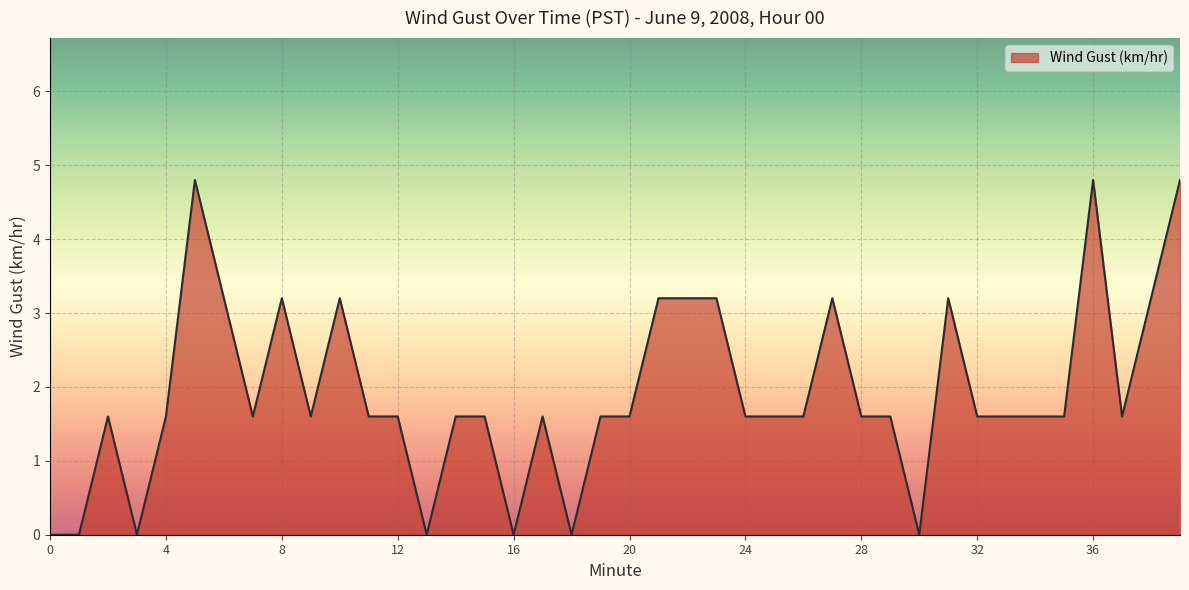

What is the difference between the second highest and minimum values?

4.8